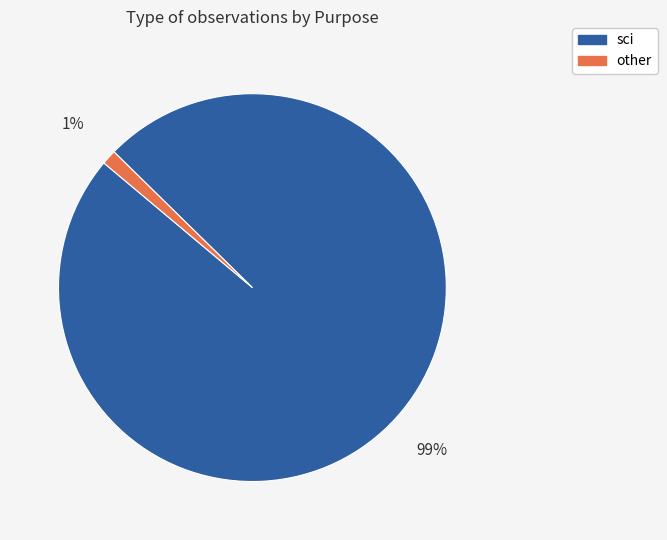

Between other and sci, which is larger?

sci